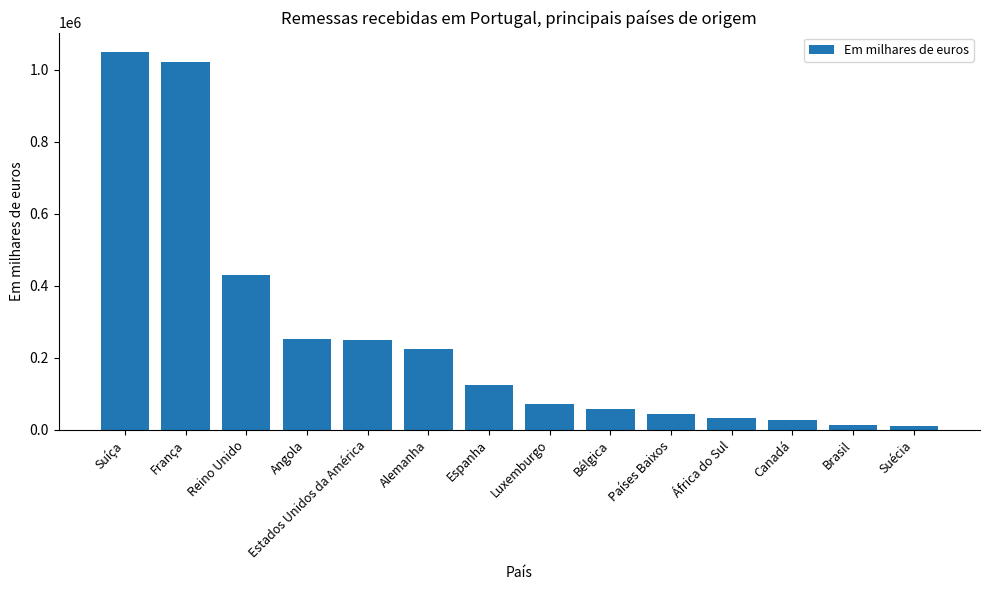

True or false: the data shows 71850 at Luxemburgo.

True